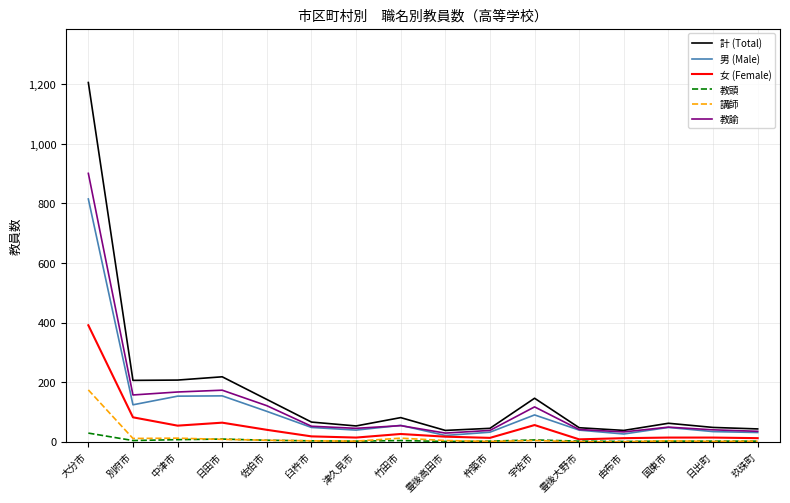

At which category is the sum across all series the highest?

大分市